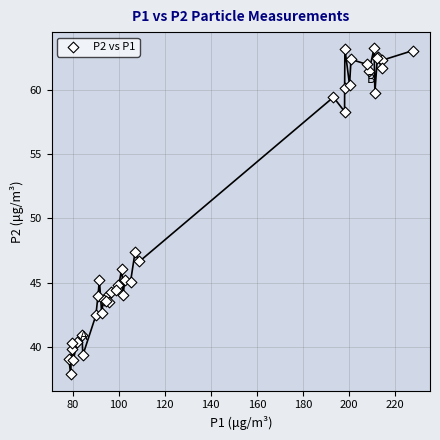

What Y value in the scatter plot is closest to 50?

47.4